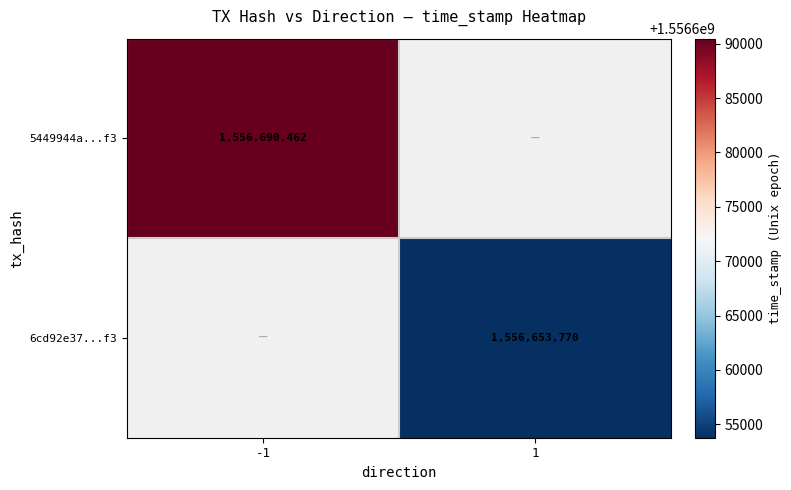

The value of 5449944a...f3 at -1 is 950295996. True or false?

False